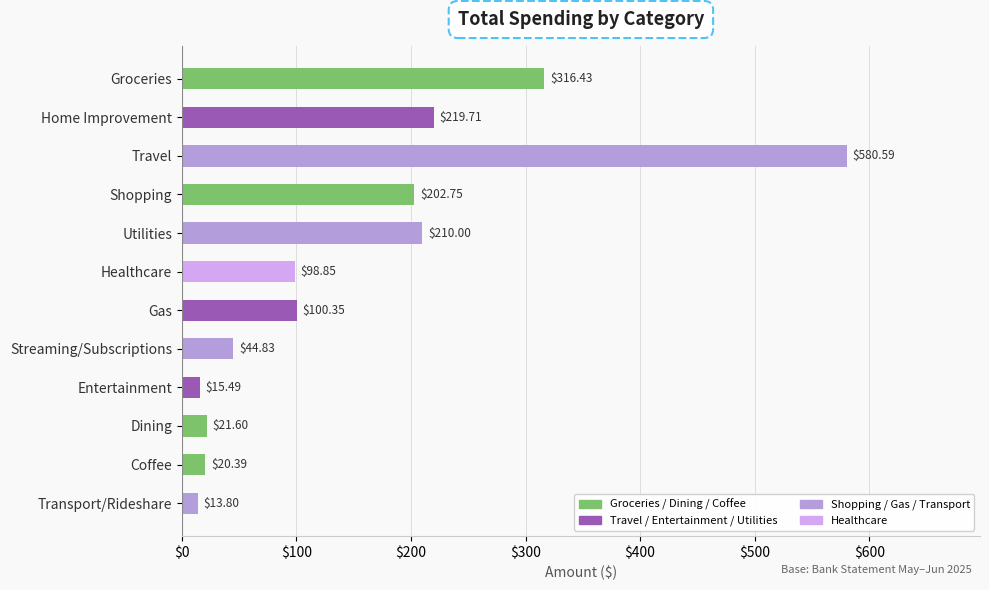

Rank the categories by value from highest to lowest.

Travel, Groceries, Home Improvement, Utilities, Shopping, Gas, Healthcare, Streaming/Subscriptions, Dining, Coffee, Entertainment, Transport/Rideshare